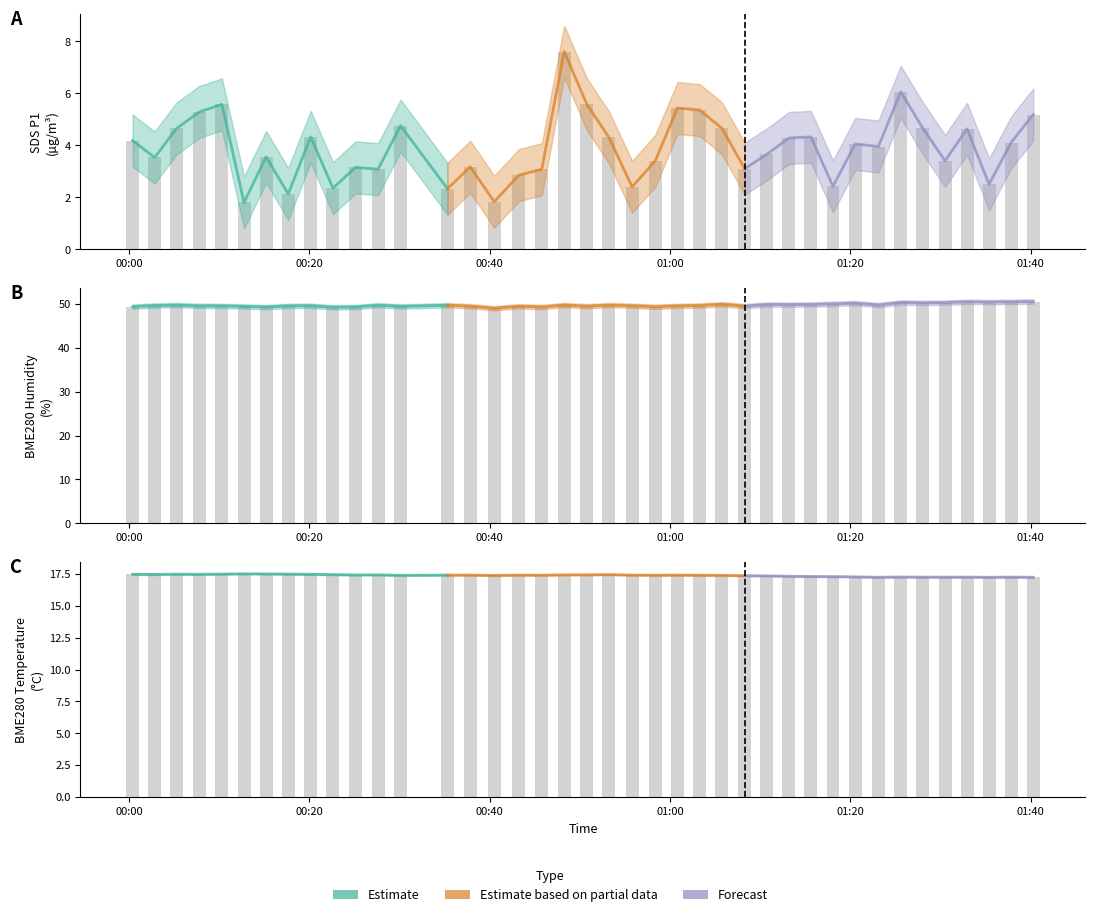

Is it true that Estimate equals 17.5 at 00:20?

True